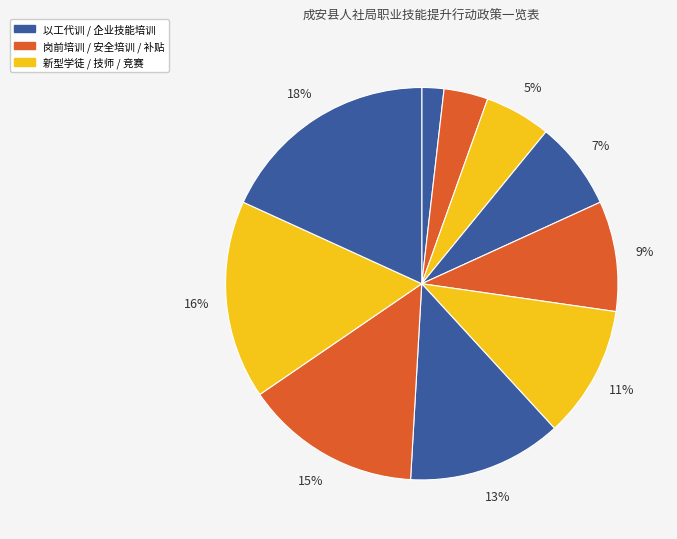

Count the number of slices in the pie.

10